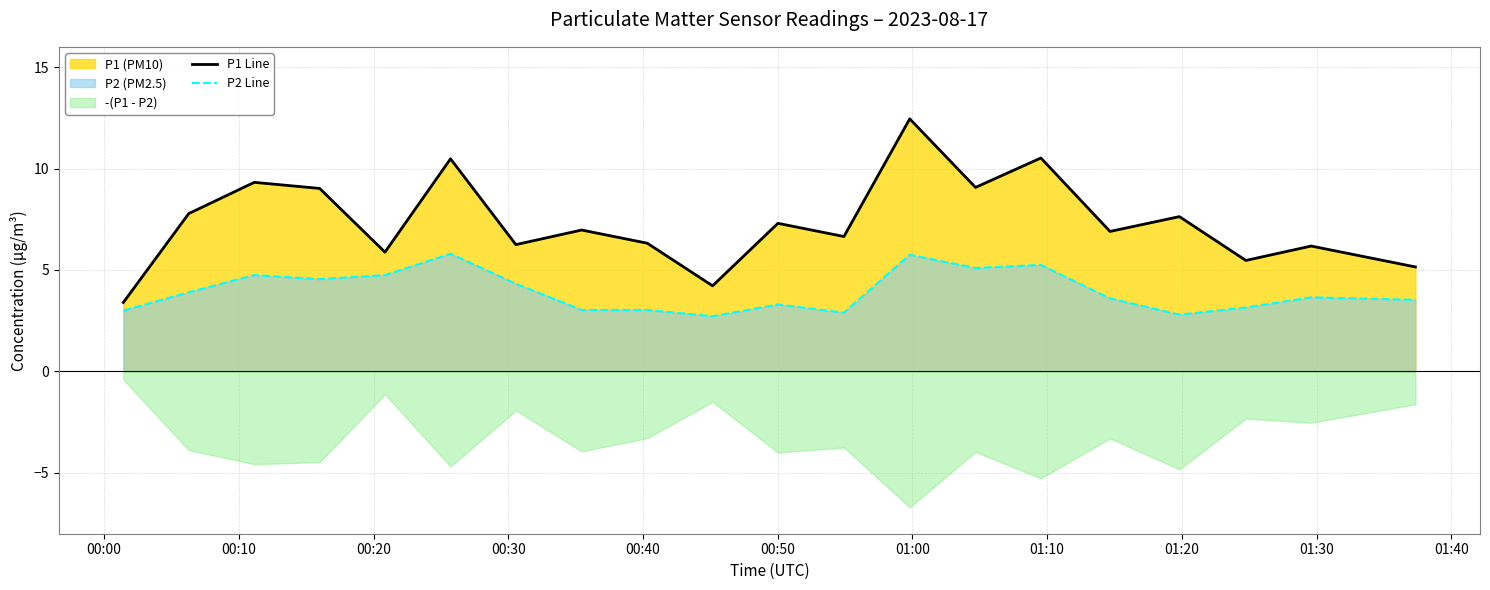

What is the maximum value for P2 Line?

5.8